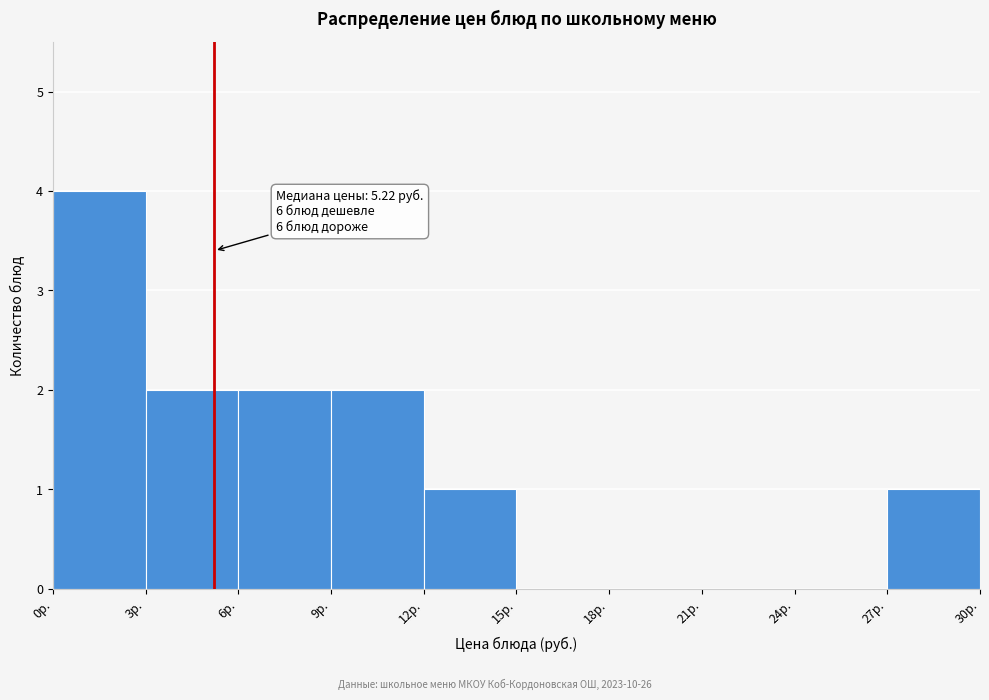

Over which range of the x-axis is the bar tallest?

0 to 3